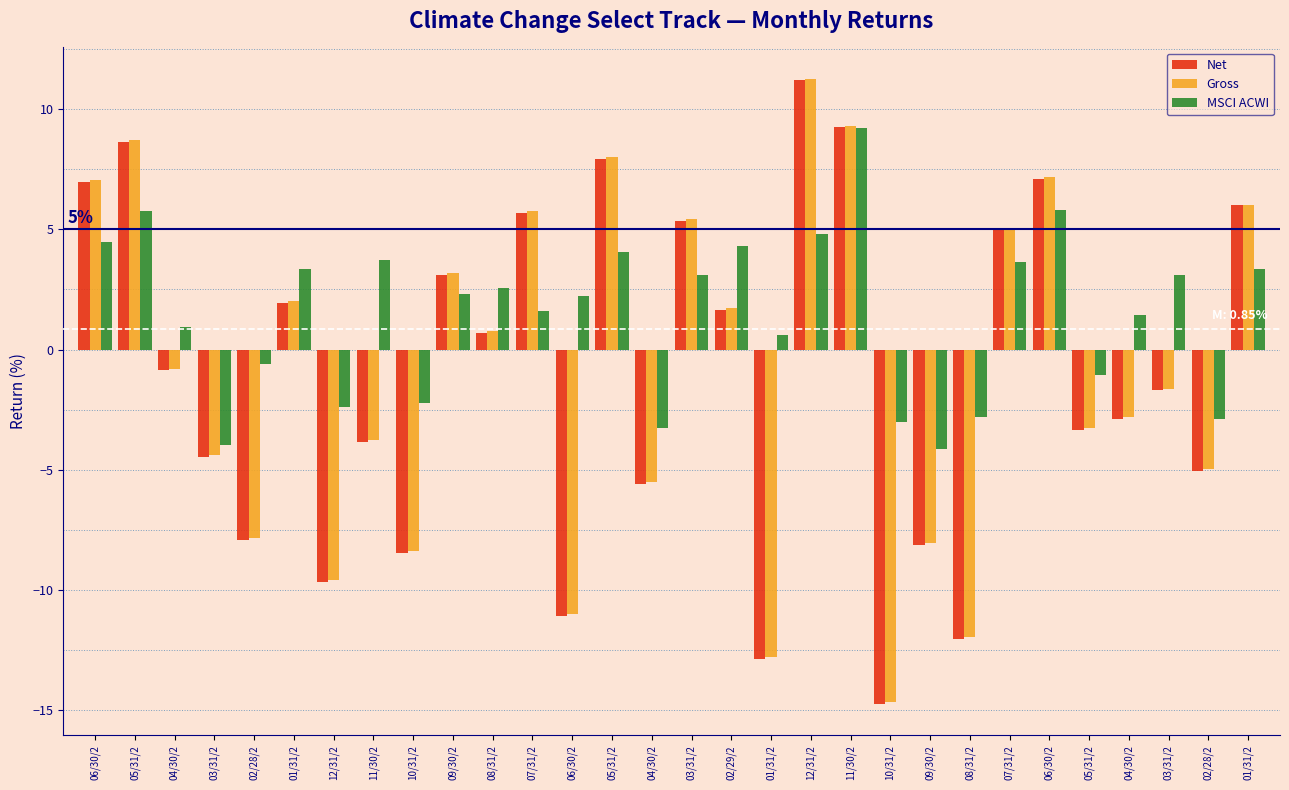

What are all the series names shown in the legend?

Net, Gross, MSCI ACWI